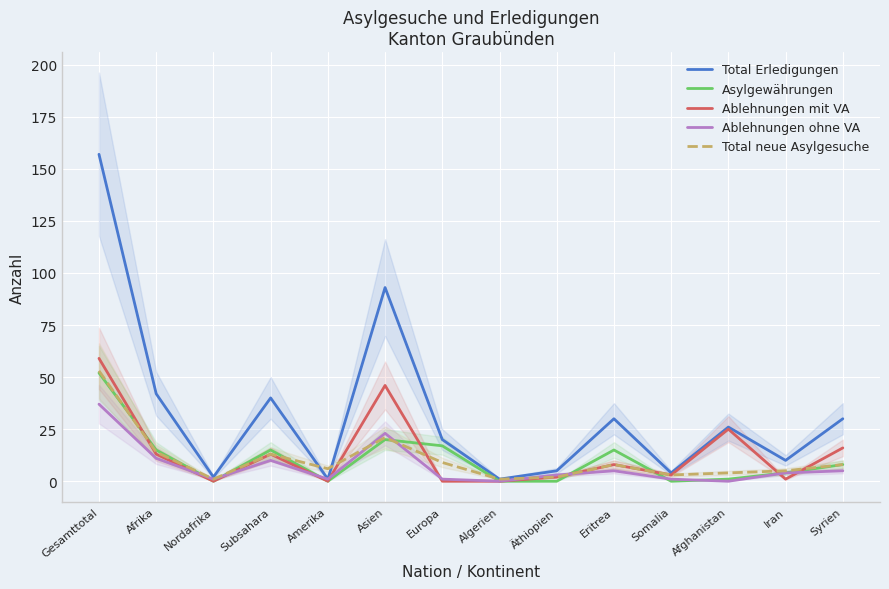

What position from the left is Eritrea?

10